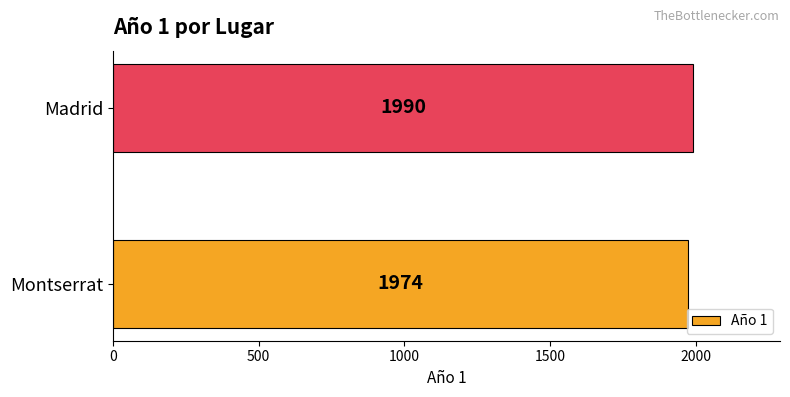

List the labels in order of value, largest first.

Madrid, Montserrat